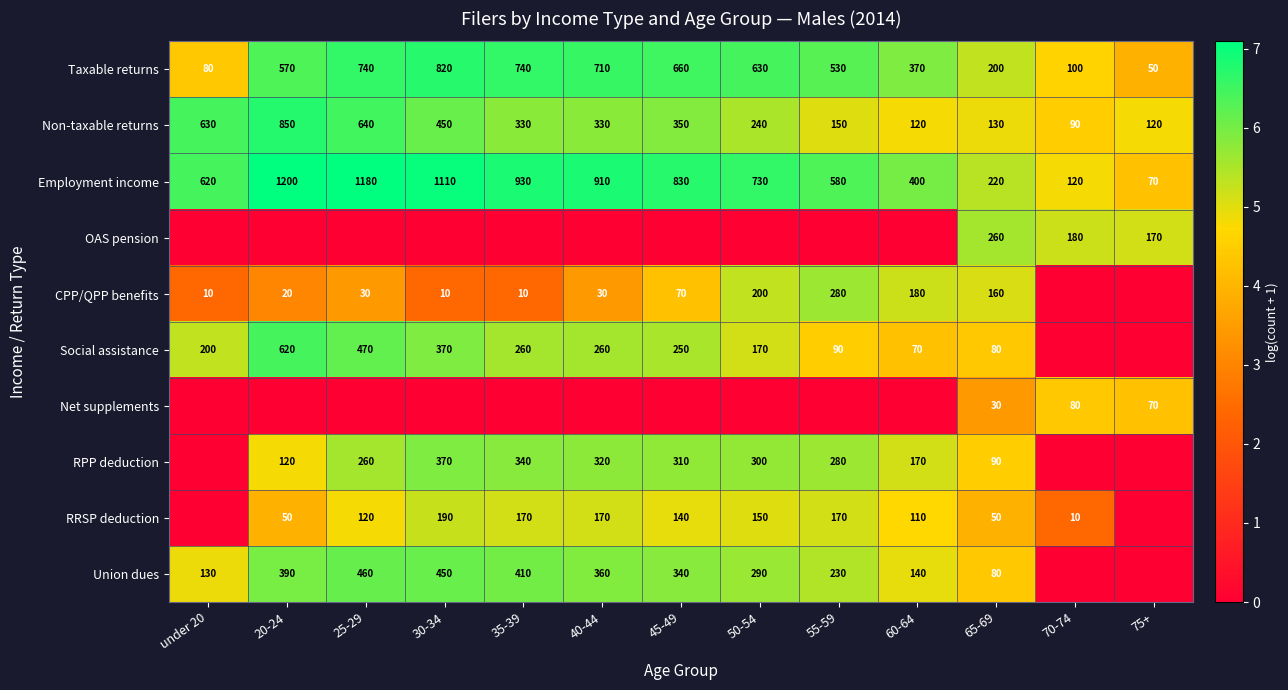

The Union dues series shows 4.2 at 25-29. True or false?

False